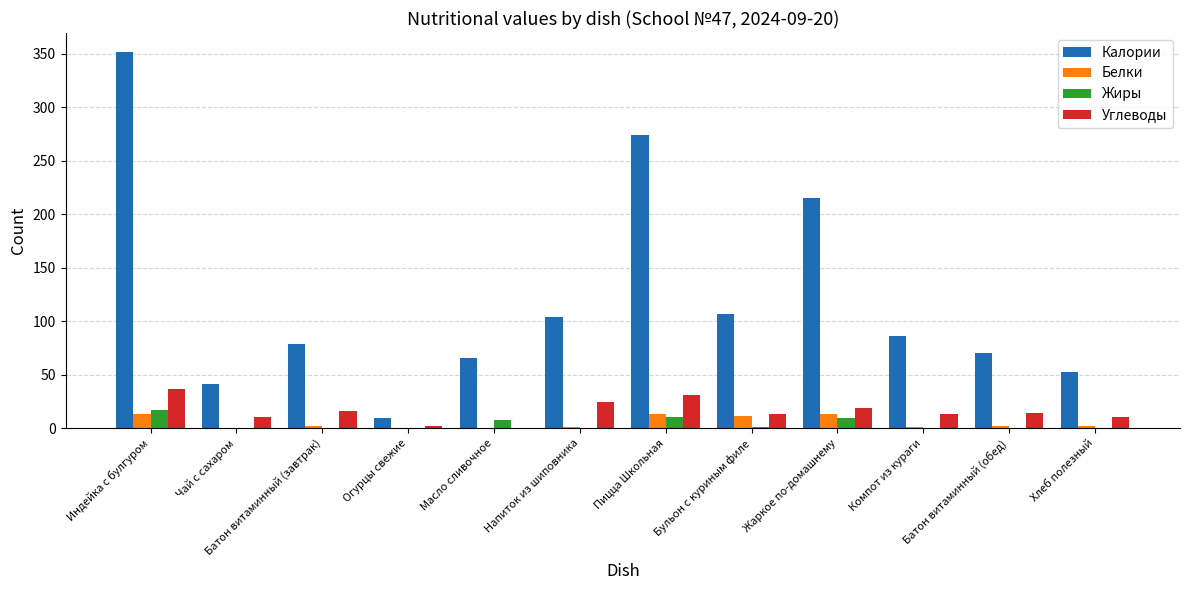

What is the sum of all Углеводы values?

192.3